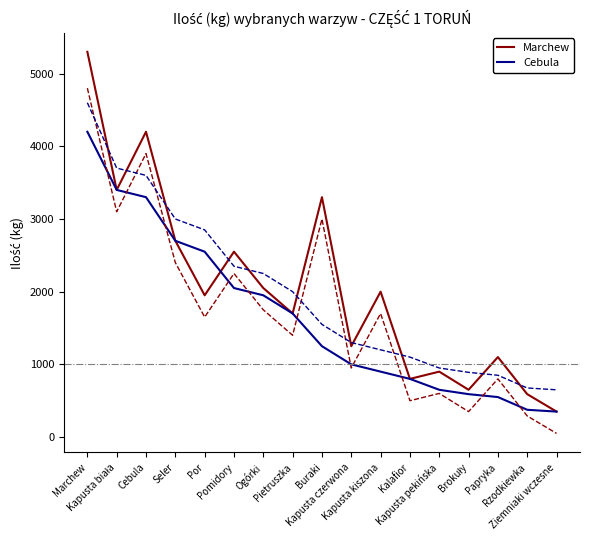

What is the difference between the second highest and minimum values in the Marchew series?

3850